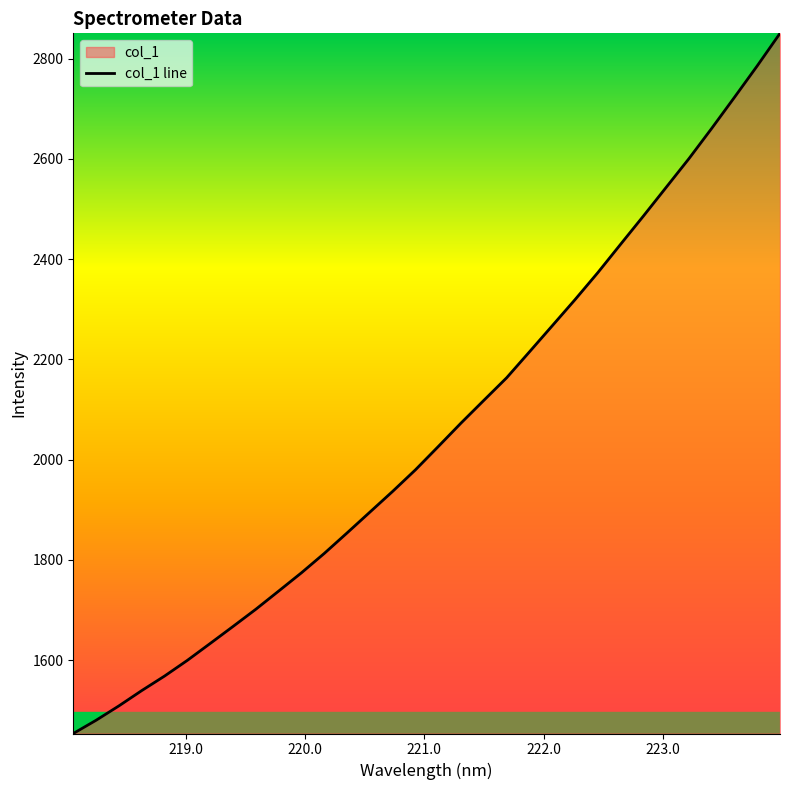

How many data points are above 2026?

16